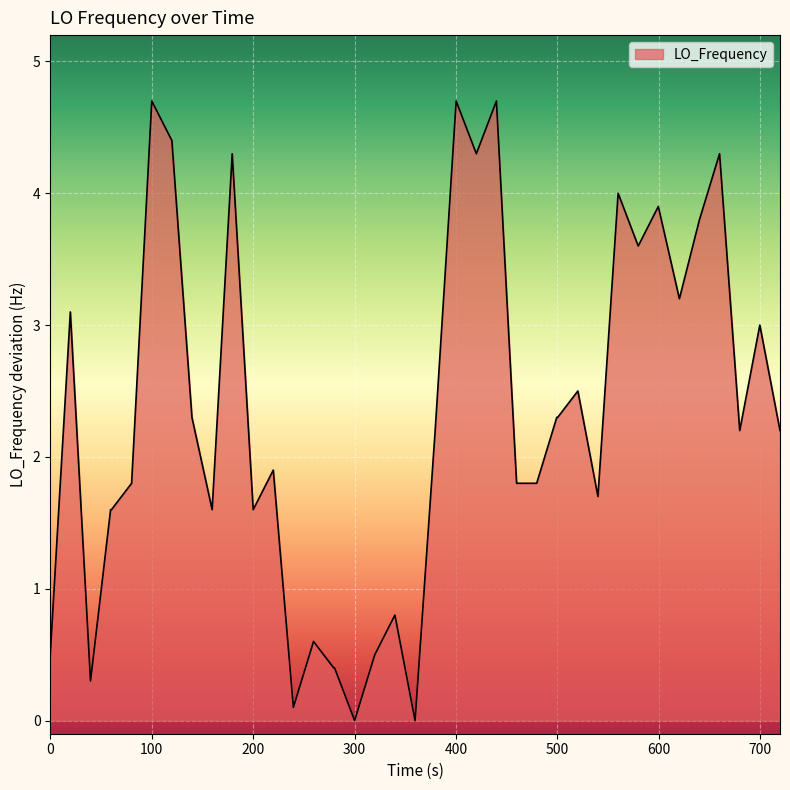

What is the greatest value displayed?

4.7